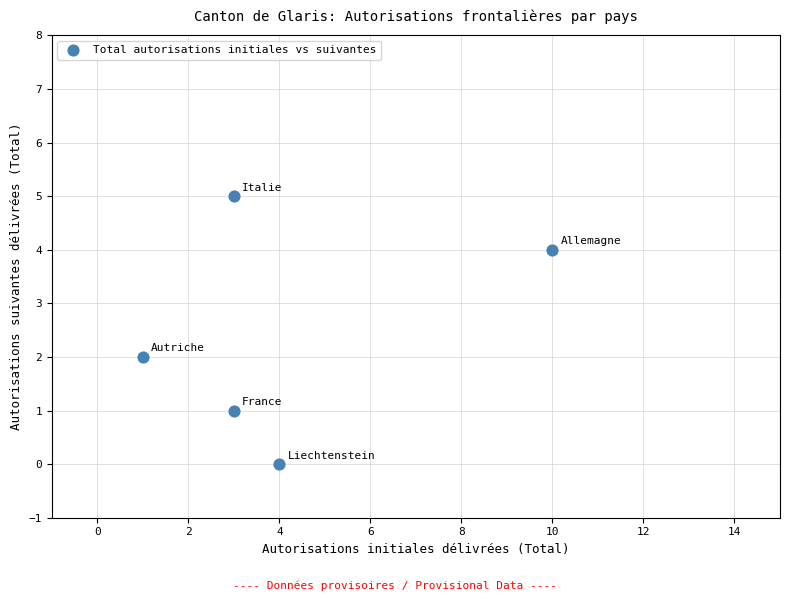

What is the range of Y values (max minus min)?

5